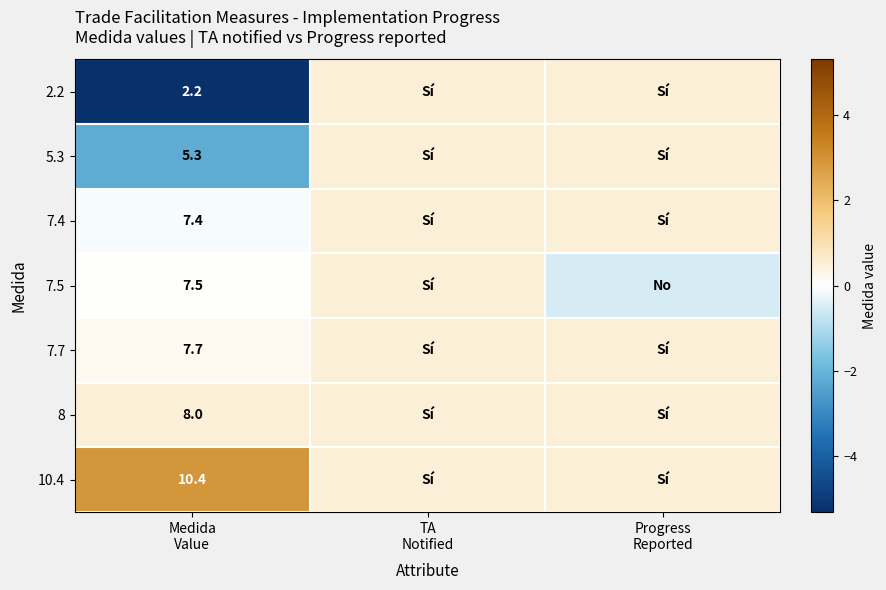

Count the number of data series in this chart.

7